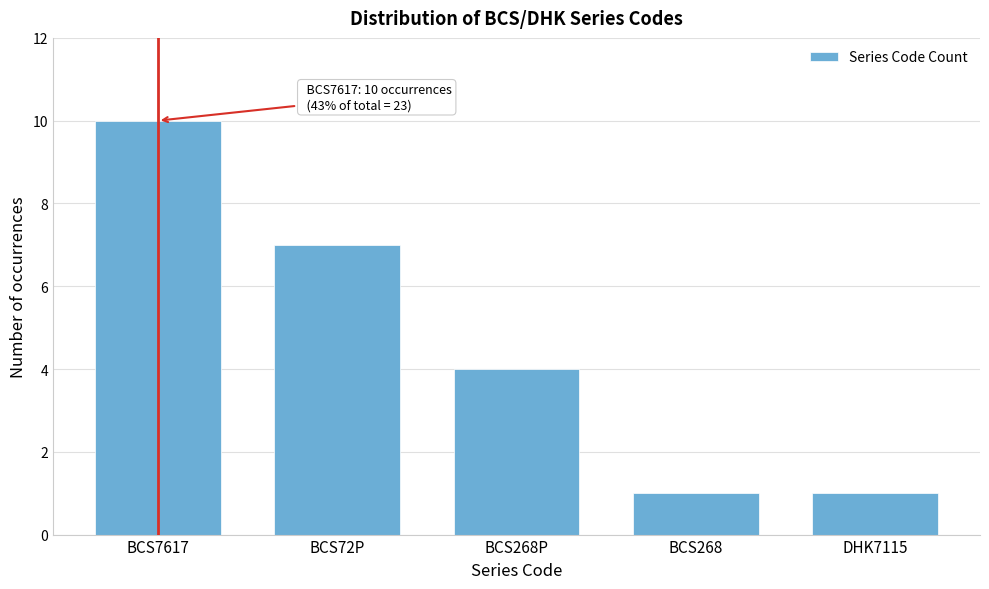

Reading left to right, what are all the values shown in this chart?

10	7	4	1	1